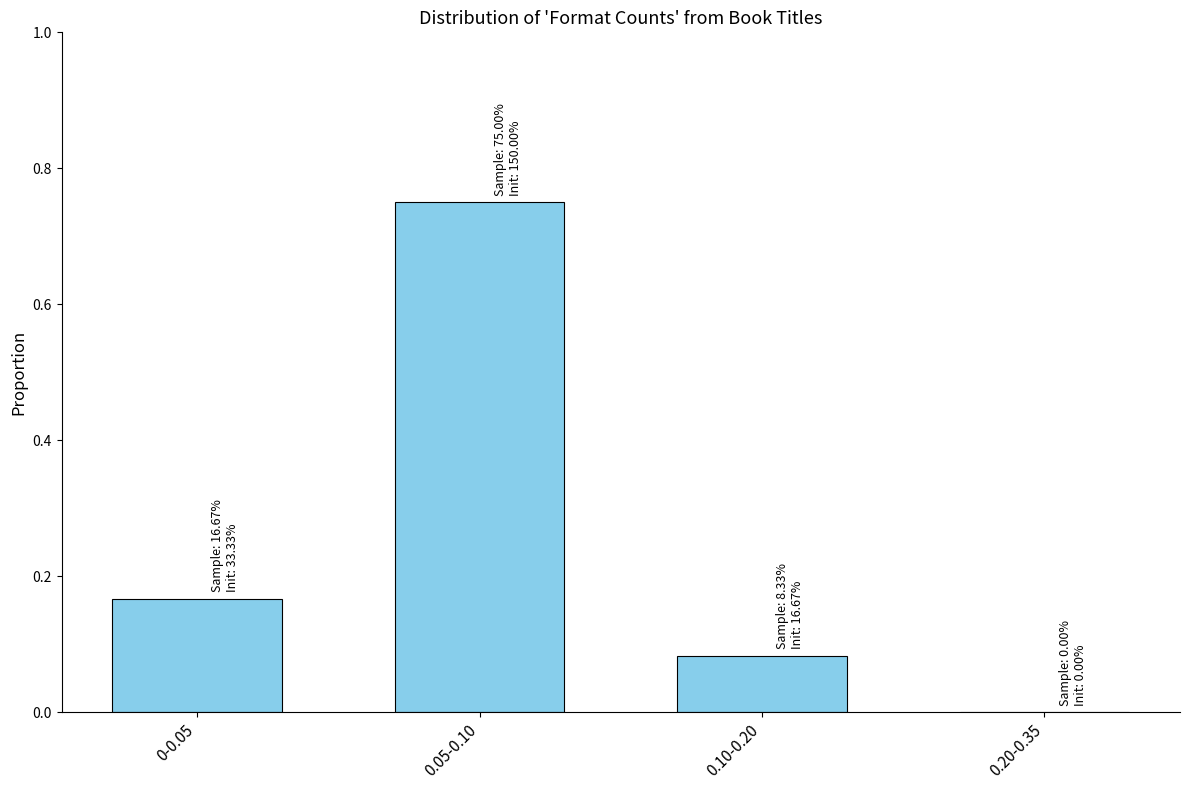

The chart shows a value of 1.2 at 0.05-0.10. True or false?

False